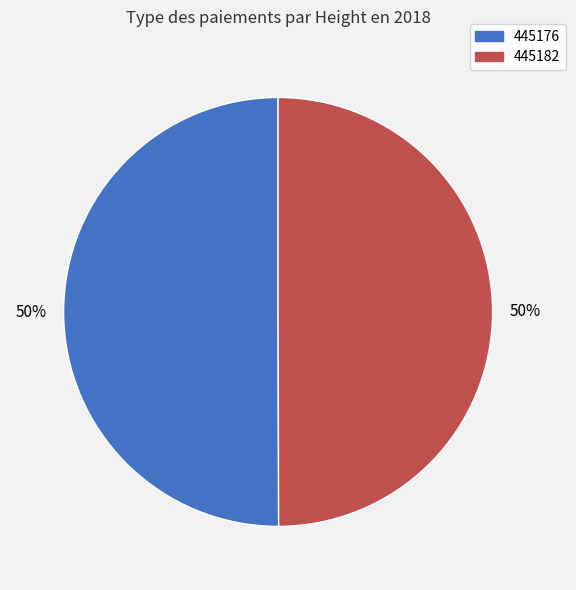

The 445182 slice represents 50% of the pie. True or false?

True